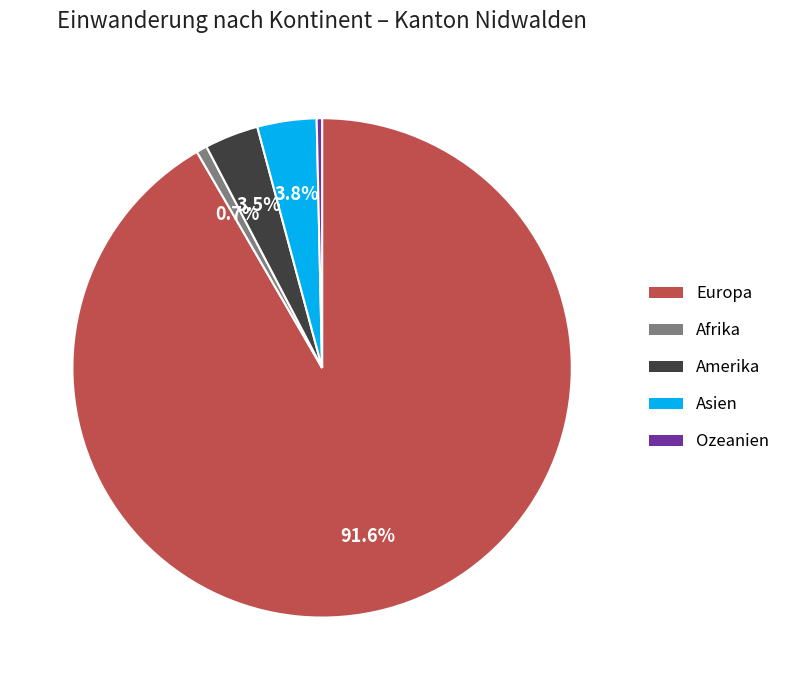

What is the largest slice in the pie chart?

Europa